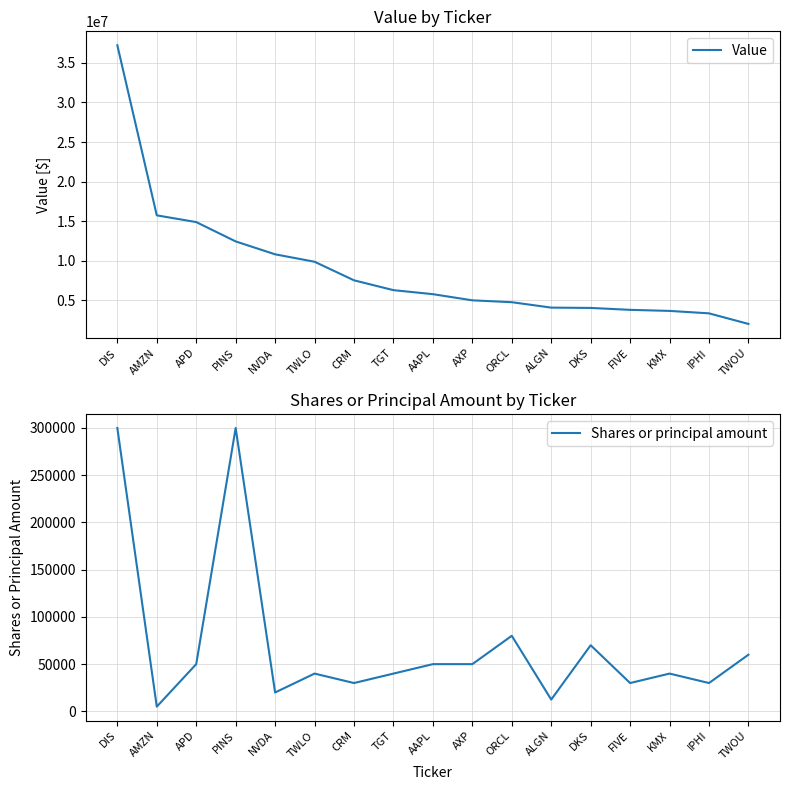

At which category does Shares or principal amount reach its first local peak?

PINS